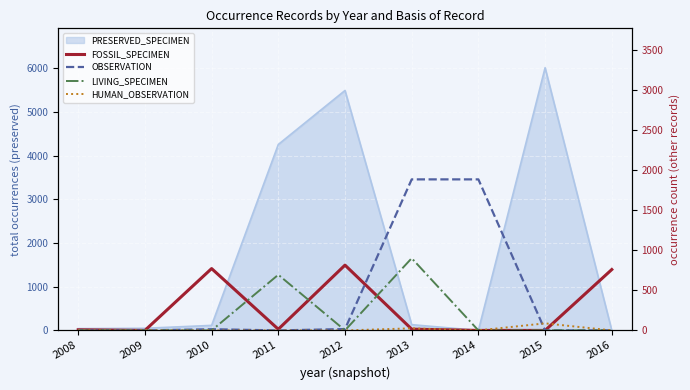

Where does the OBSERVATION series first go above 1?

2010